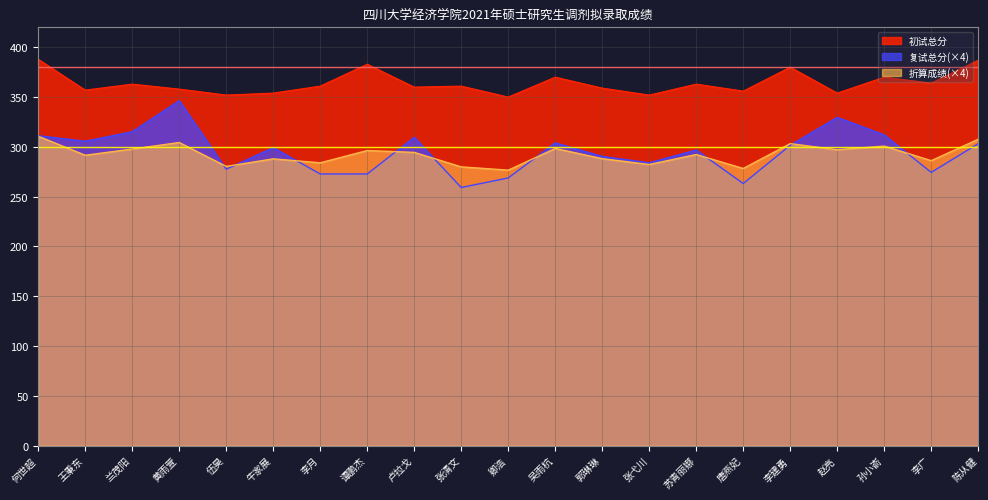

Count the number of categories in the chart.

21